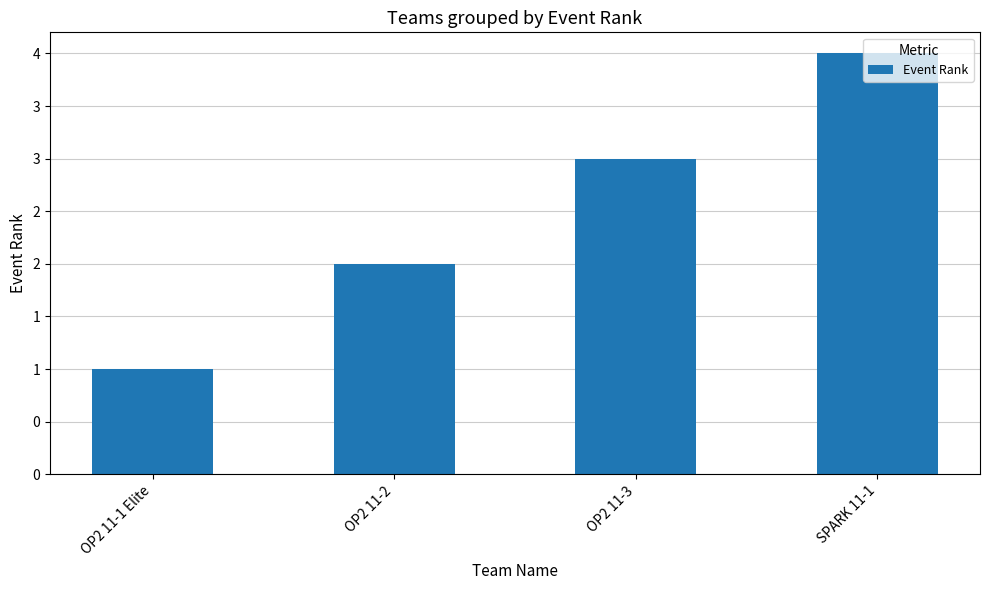

The value at OP2 11-3 is 1. True or false?

False